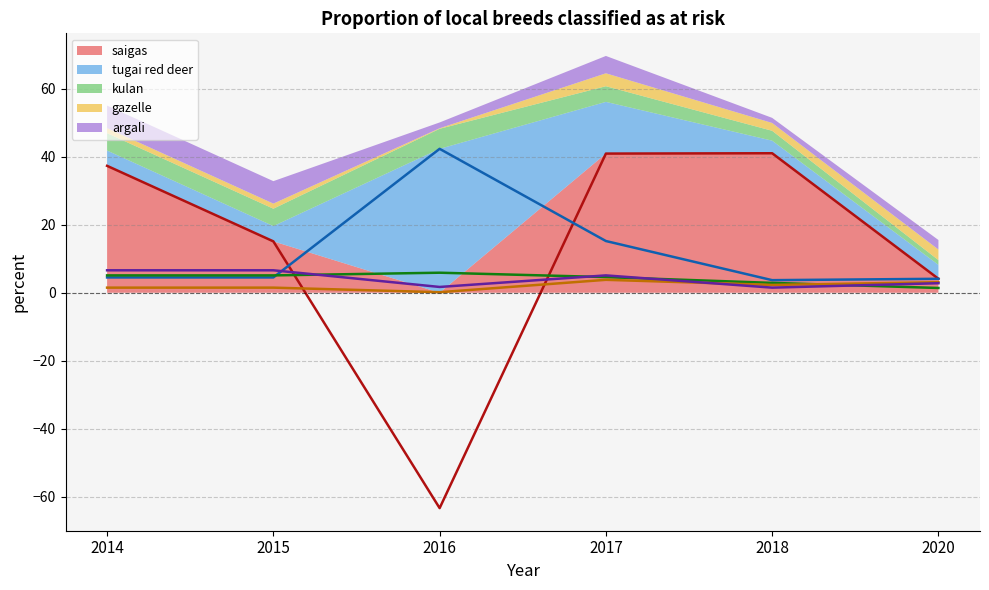

At which label does tugai red deer reach its minimum?

2018